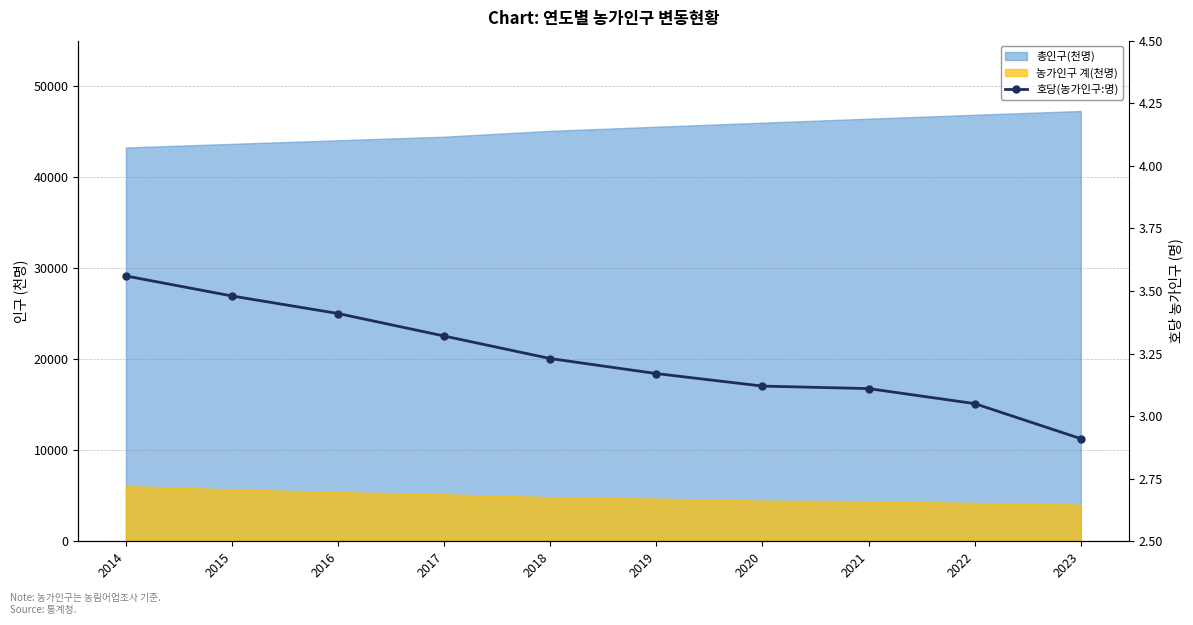

How many lines are shown in the chart?

1